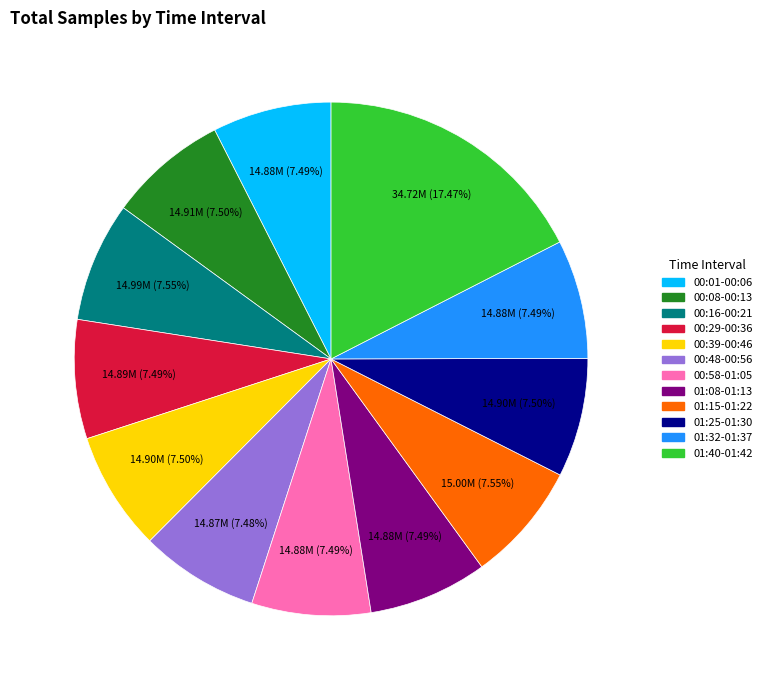

Does any single category account for the majority?

No